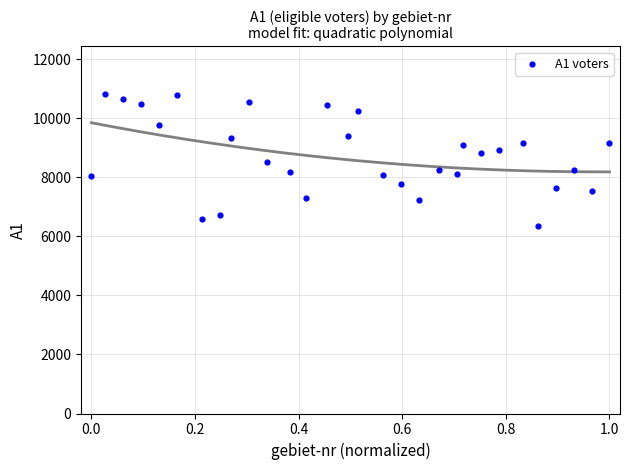

What is the range of Y values (max minus min)?

4456